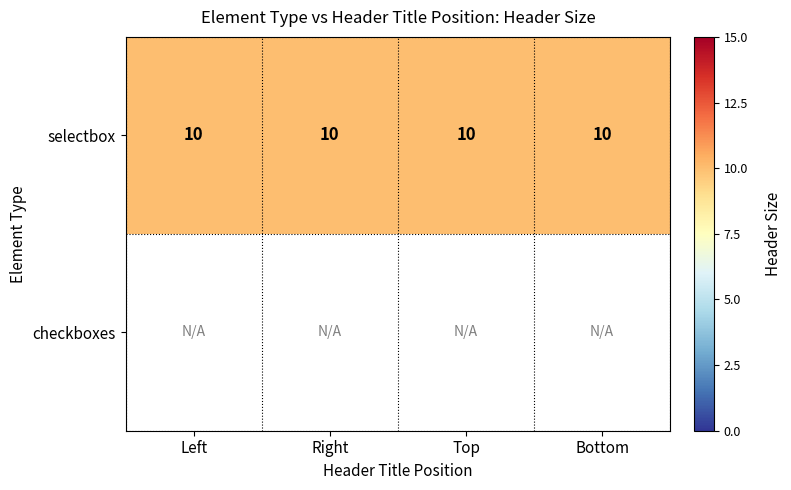

At which category does the chart reach its minimum across all series?

Left